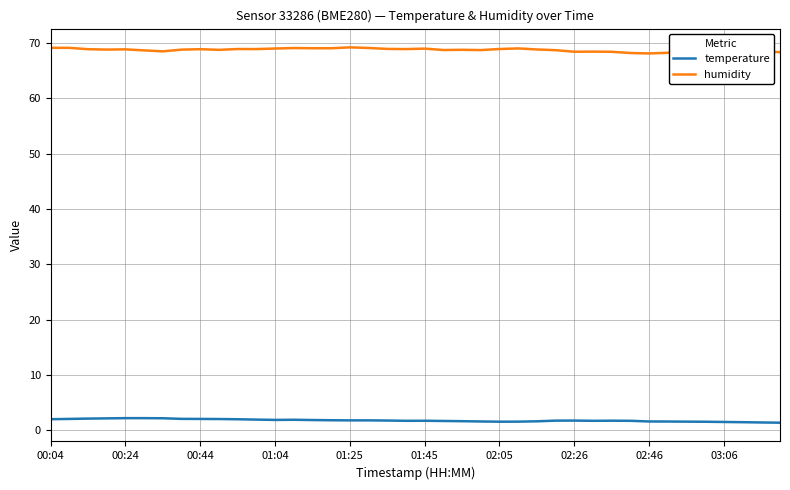

What is the highest value of the temperature series?

2.2